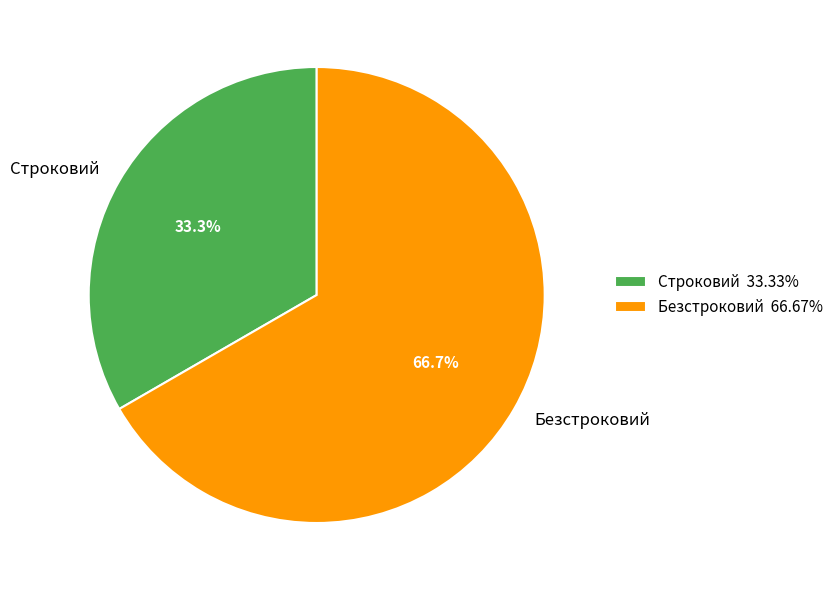

How many slices are in this pie chart?

2